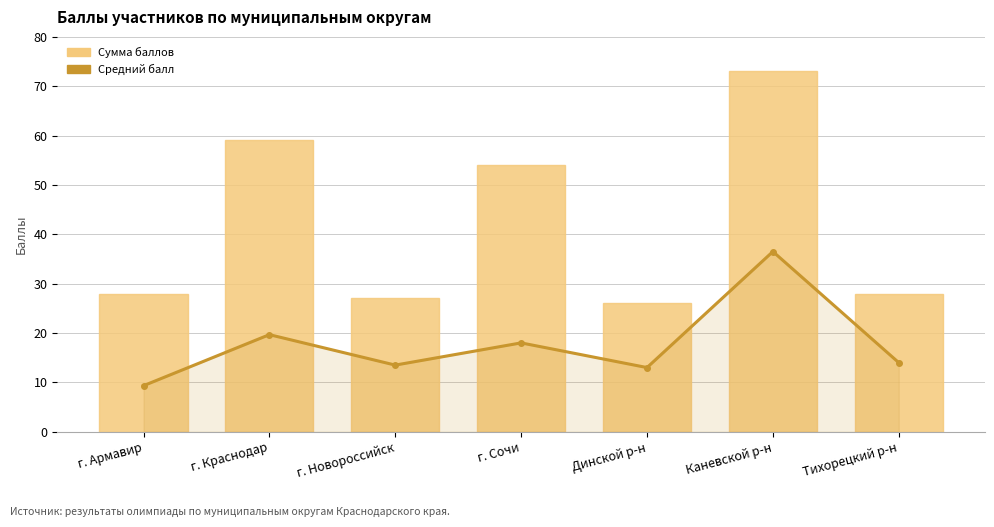

Which series changed the most between г. Сочи and Динской р-н?

Сумма баллов